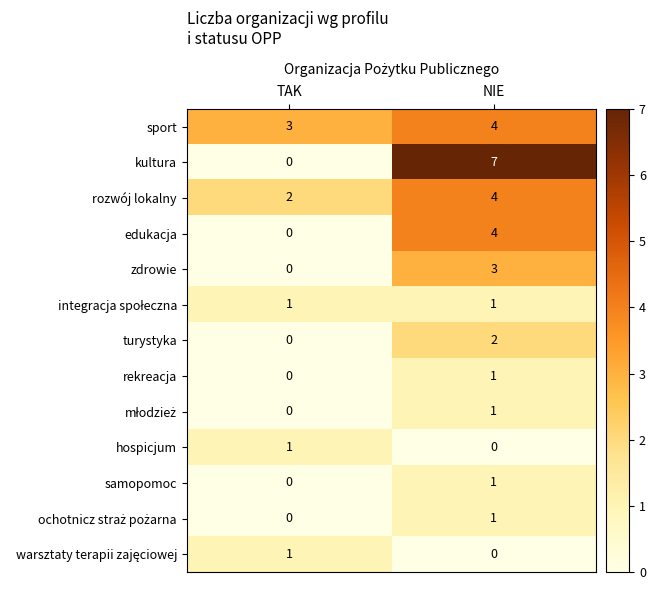

The sport series shows 3 at TAK. True or false?

True